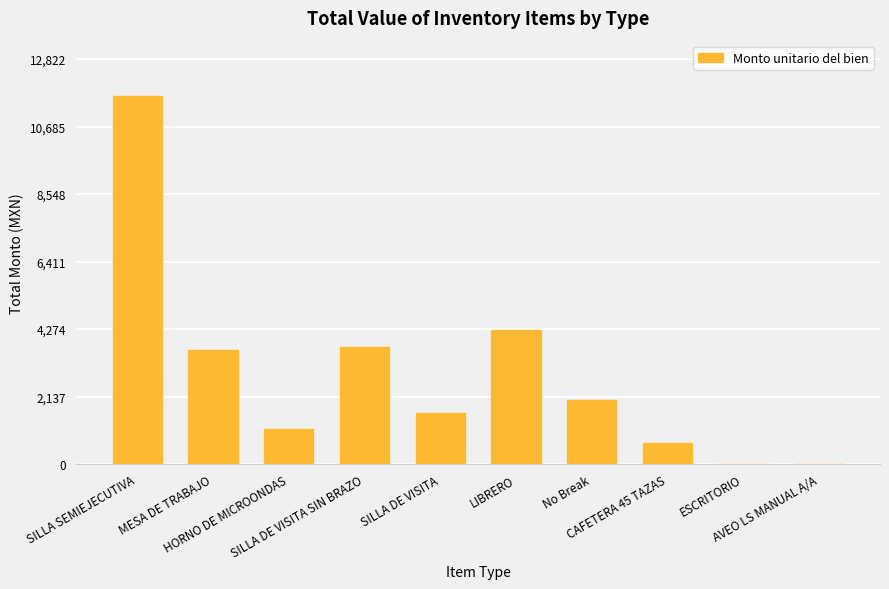

The value at AVEO LS MANUAL A/A is -6332.3. True or false?

False